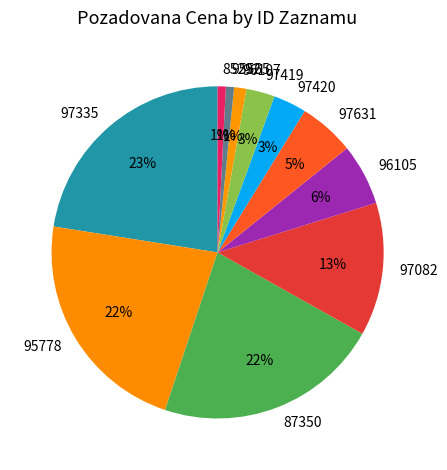

To the nearest percent, what is the average slice percentage?

9%